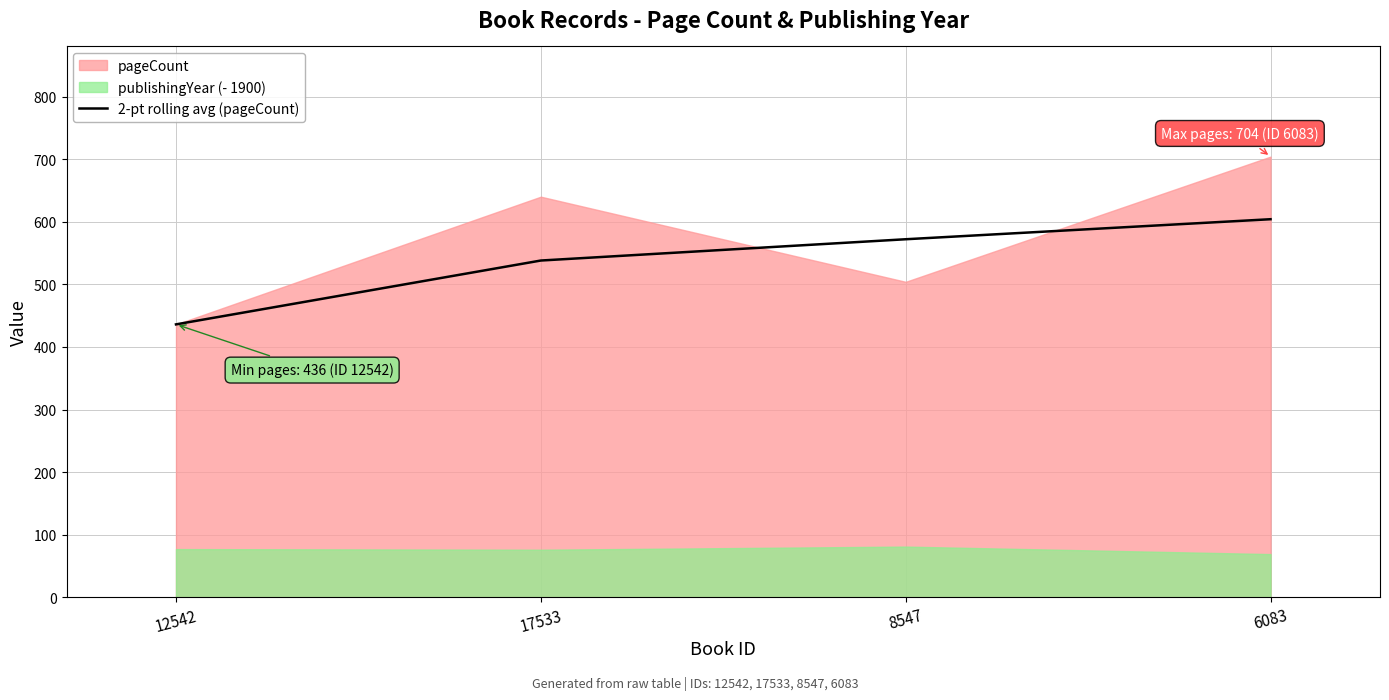

How many values are between 538 and 604?

3